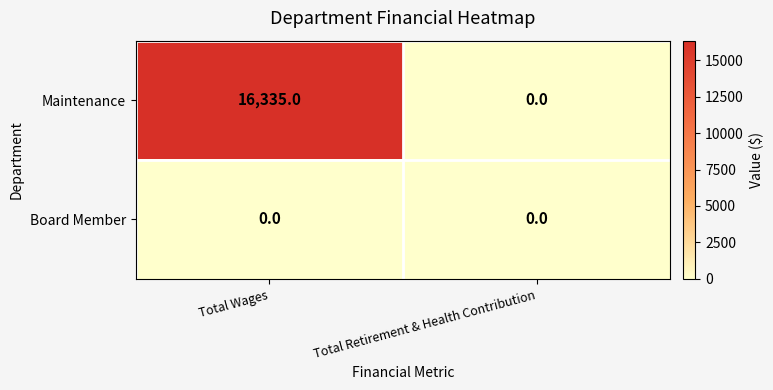

What is the maximum value shown in the chart?

16335